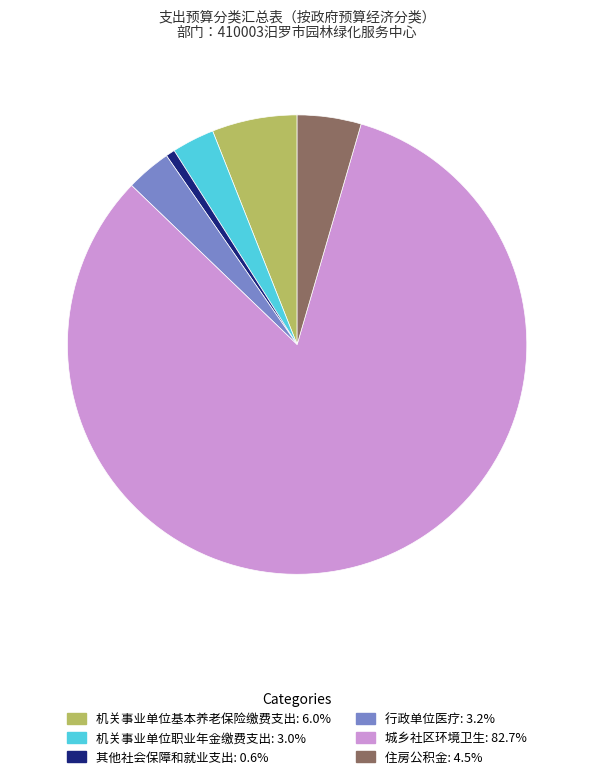

What is the smallest slice in the pie chart?

其他社会保障和就业支出